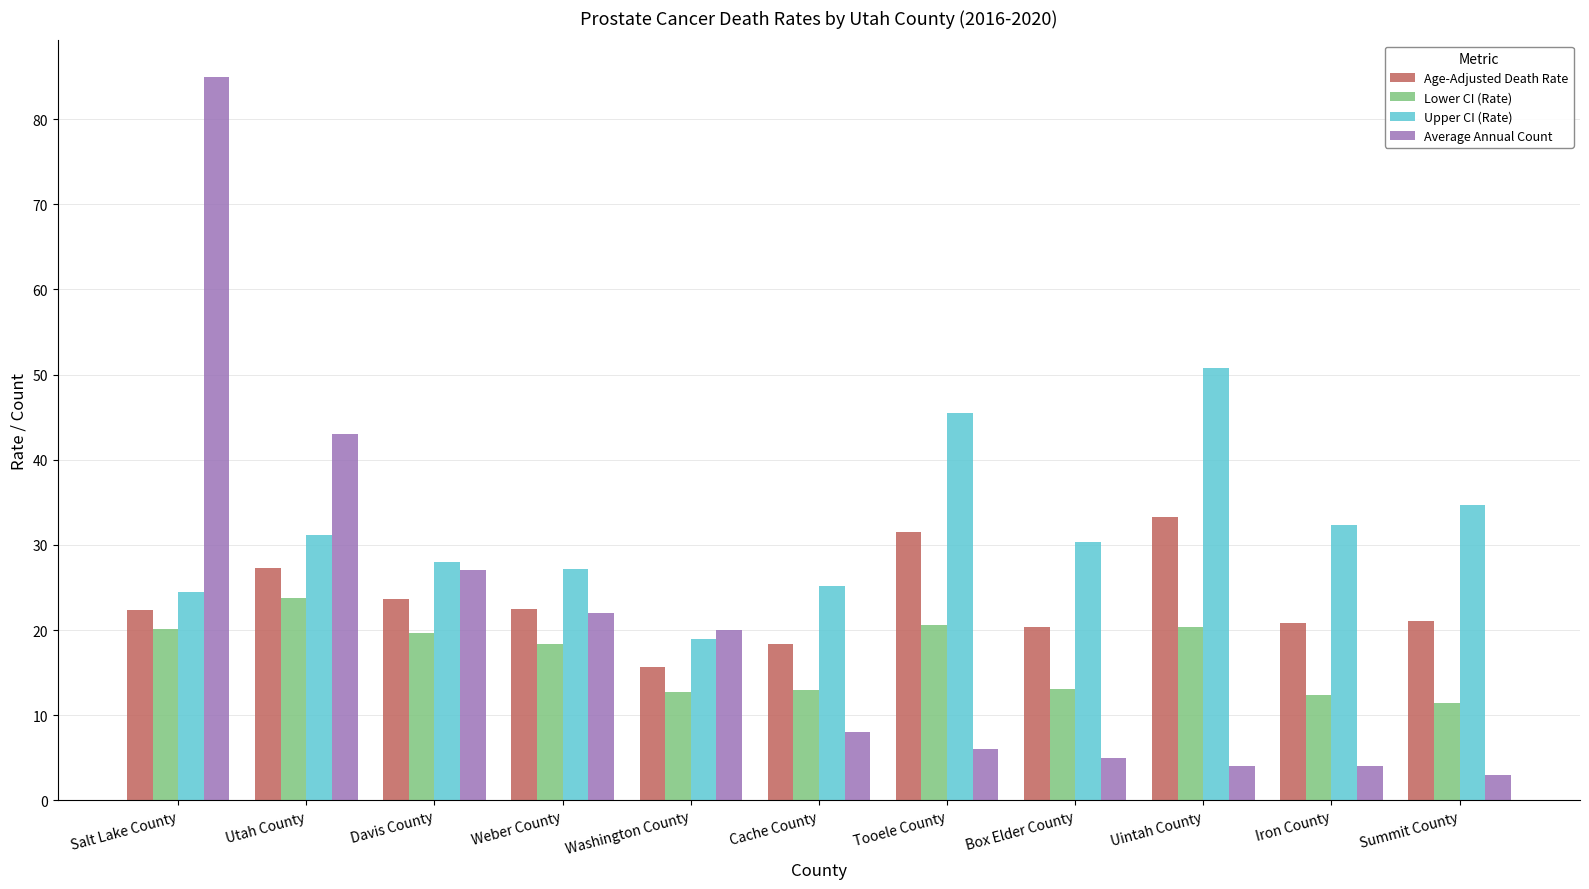

What is the maximum value for Average Annual Count?

85.0